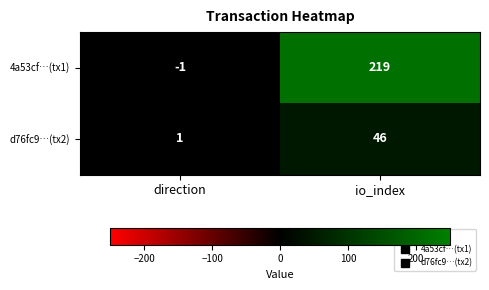

At which category is the sum across all series the highest?

io_index